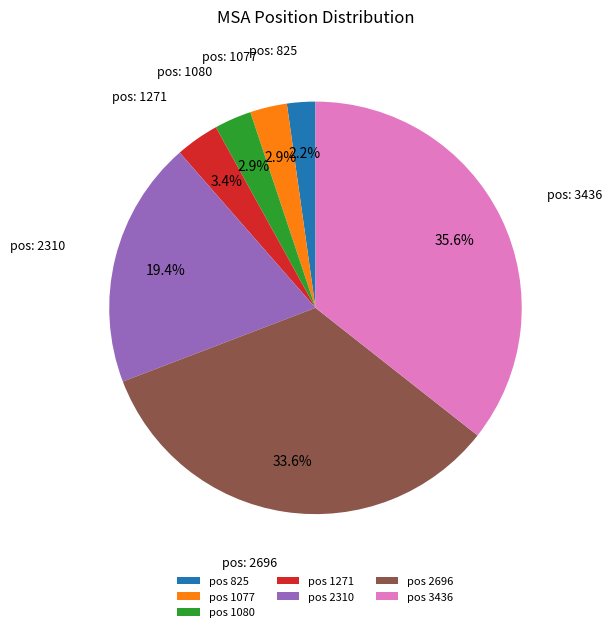

What percentage is NOT represented by pos 3436?

64.4%